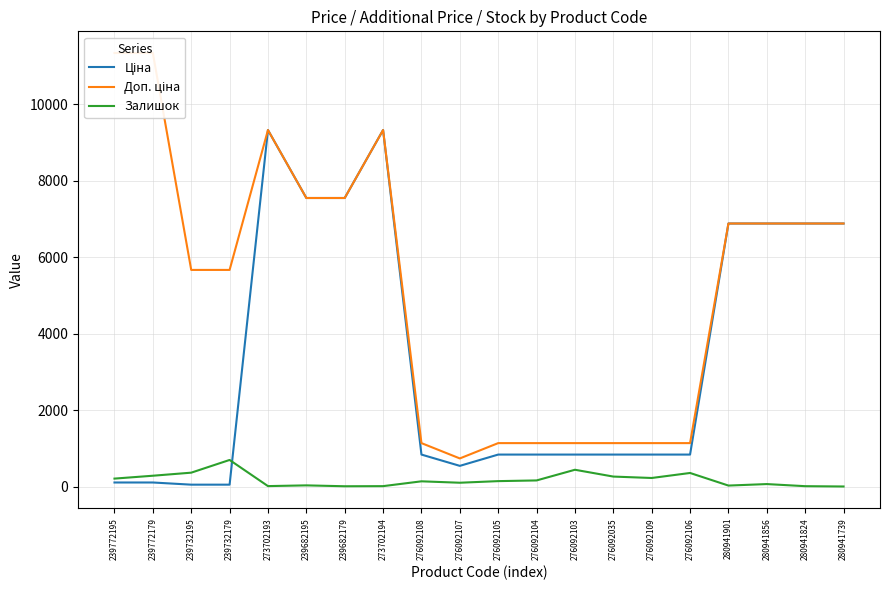

What is the label of the 10th point from the left?

276092107